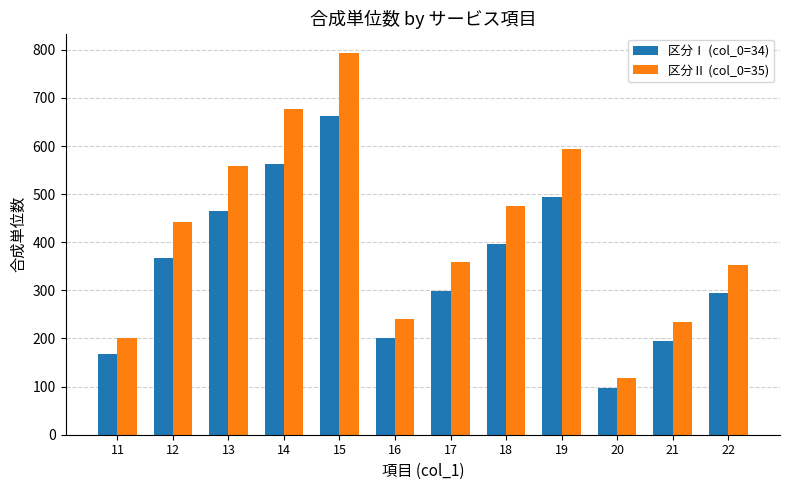

What is the difference between the 区分Ⅱ (col_0=35) values at 14 and 16?

435